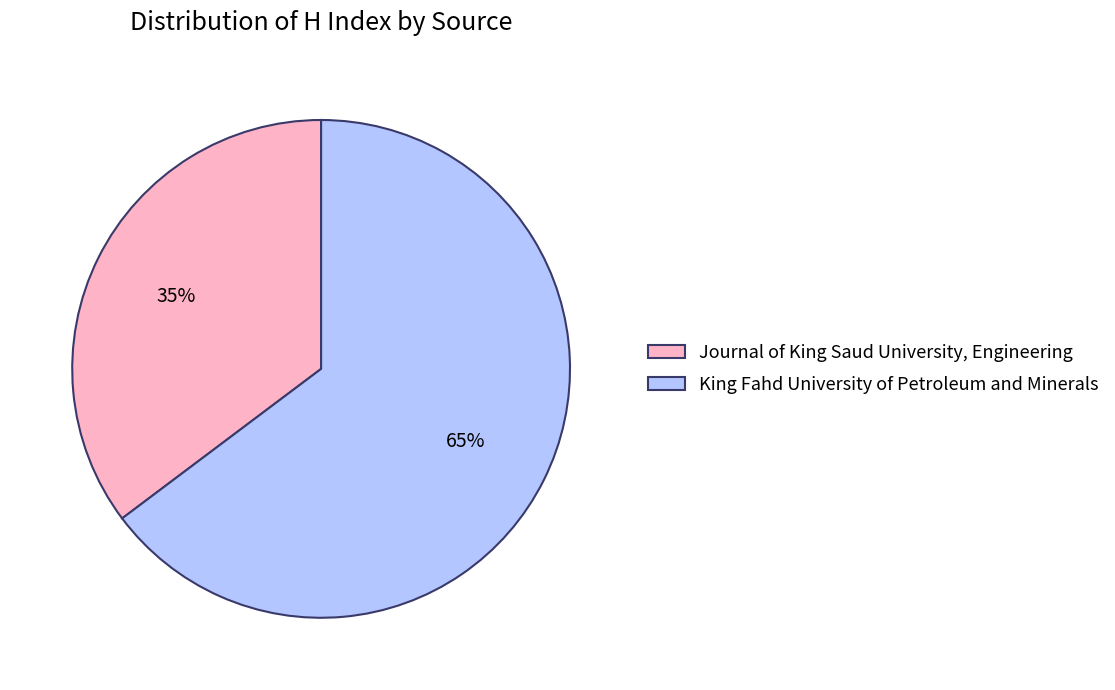

To the nearest percent, what percentage of the pie is King Fahd University of Petroleum and Minerals?

65%